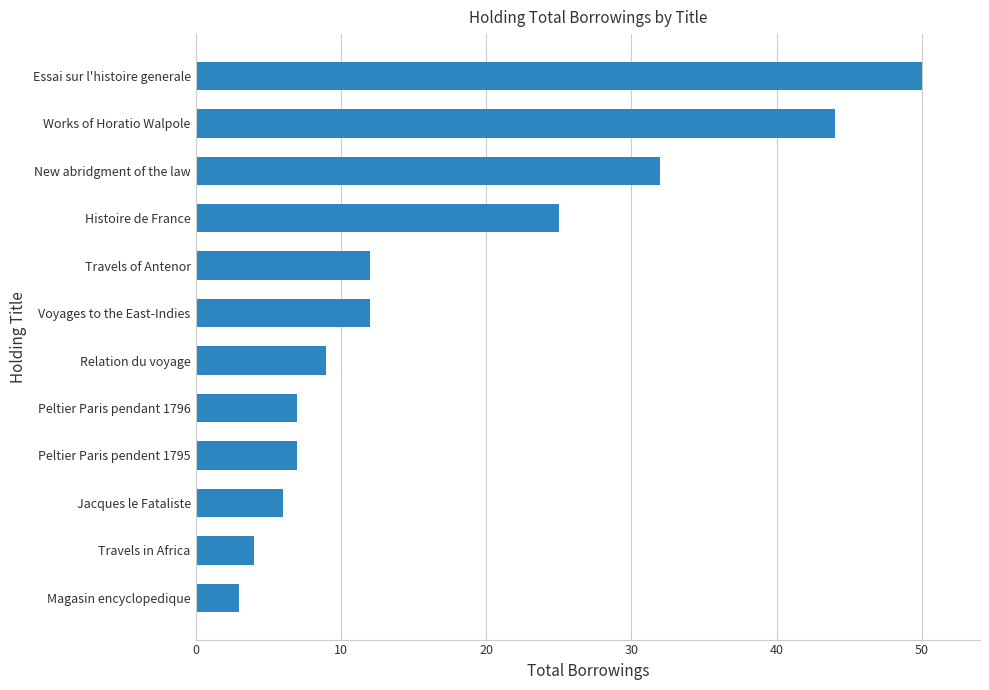

The chart shows a value of 3 at Magasin encyclopedique. True or false?

True